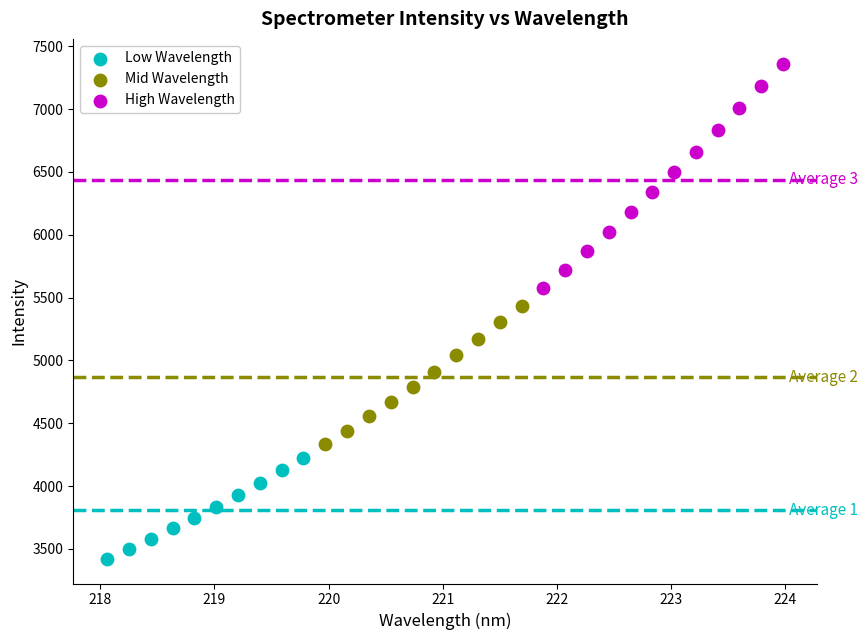

Which series reaches the maximum Y coordinate?

High Wavelength